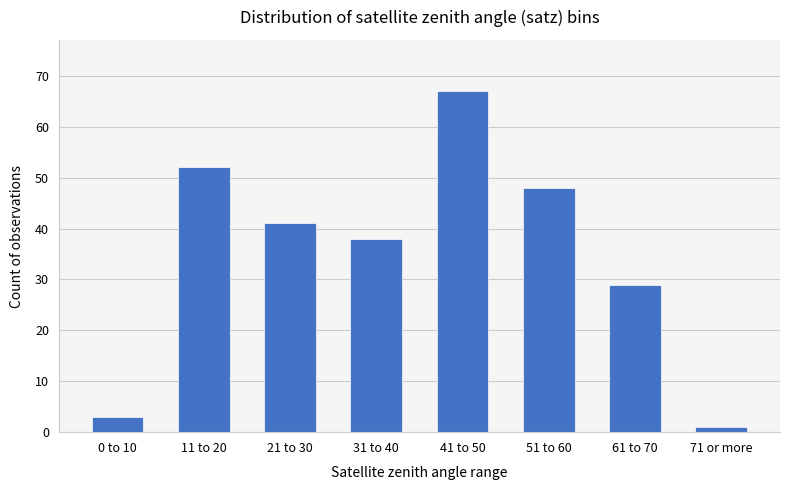

Count the number of data series in this chart.

1